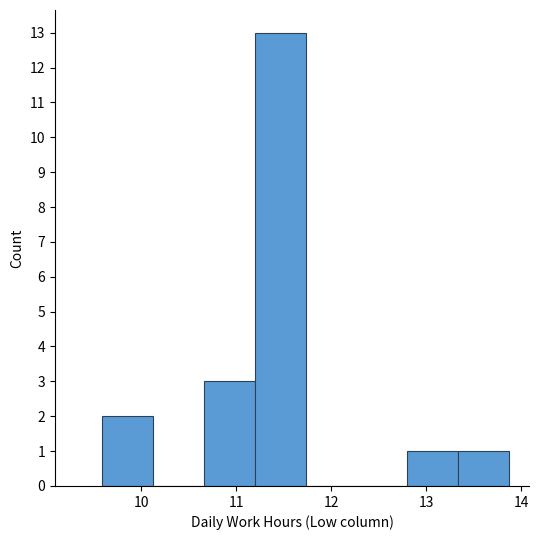

Reading left to right, transcribe this chart: for each bar, give the range it covers on the x-axis and its height. Neither the bar edges nor the heights are printed on the chart, so give them approximately, as read against the axes.

9.6 to 10.1: 2
10.1 to 10.7: 0
10.7 to 11.2: 3
11.2 to 11.7: 13
11.7 to 12.3: 0
12.3 to 12.8: 0
12.8 to 13.3: 1
13.3 to 13.9: 1